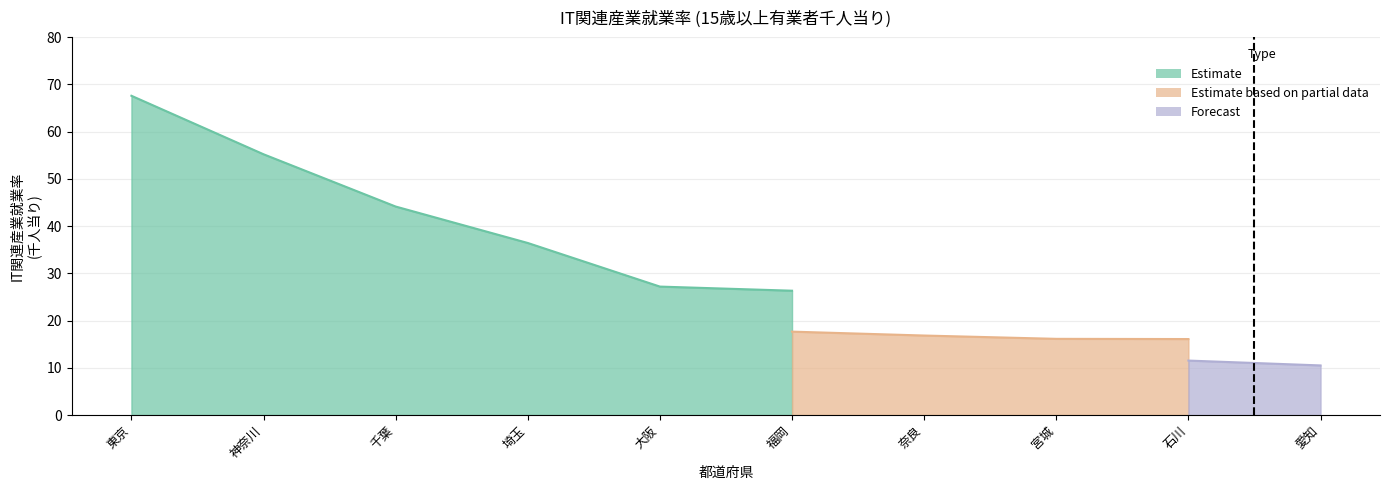

True or false: Forecast has more than 1 interior local peaks.

False